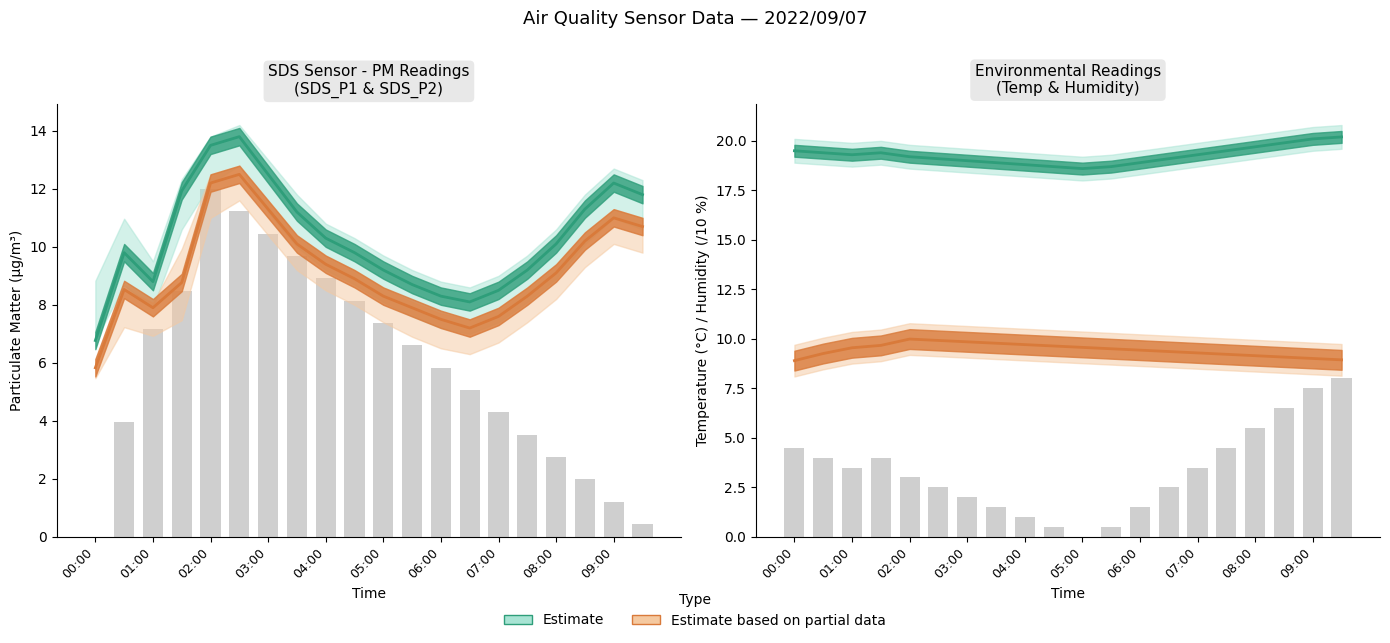

How many series are shown in this chart?

4